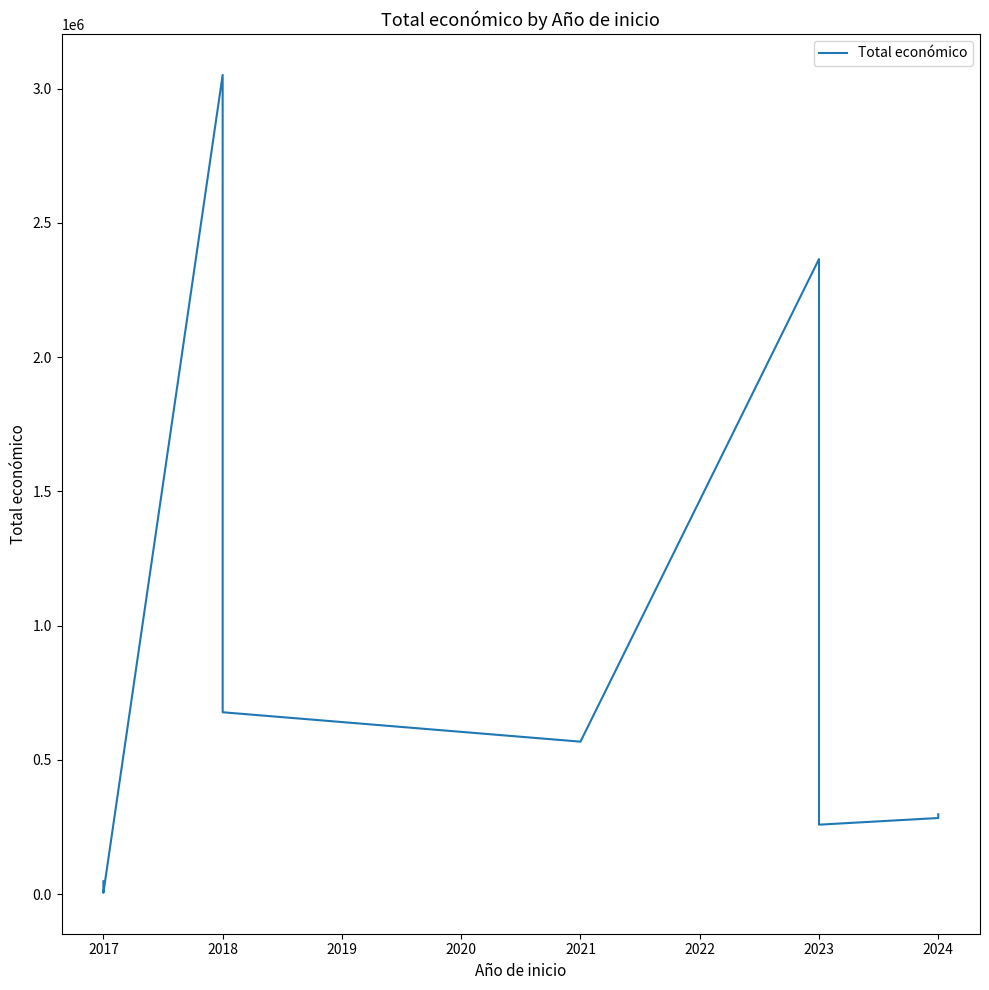

Between 2023 and 2018, which is larger?

2018